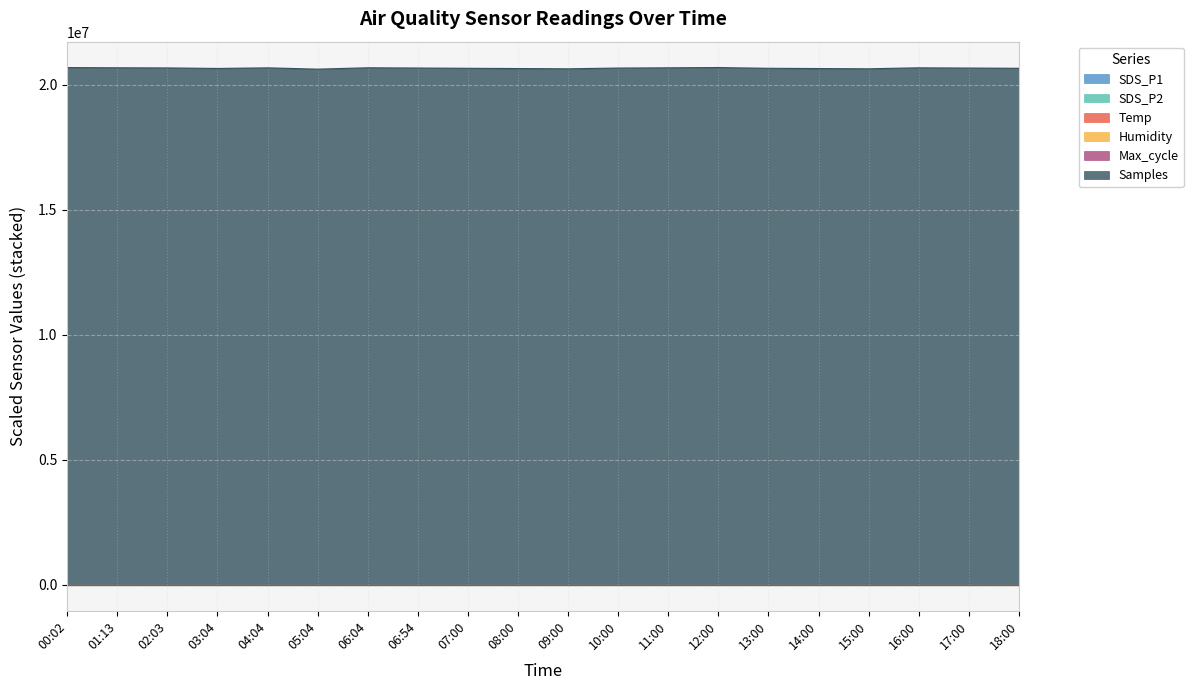

Is the value of Temp at 09:00 greater than the value of Samples at 04:04?

No